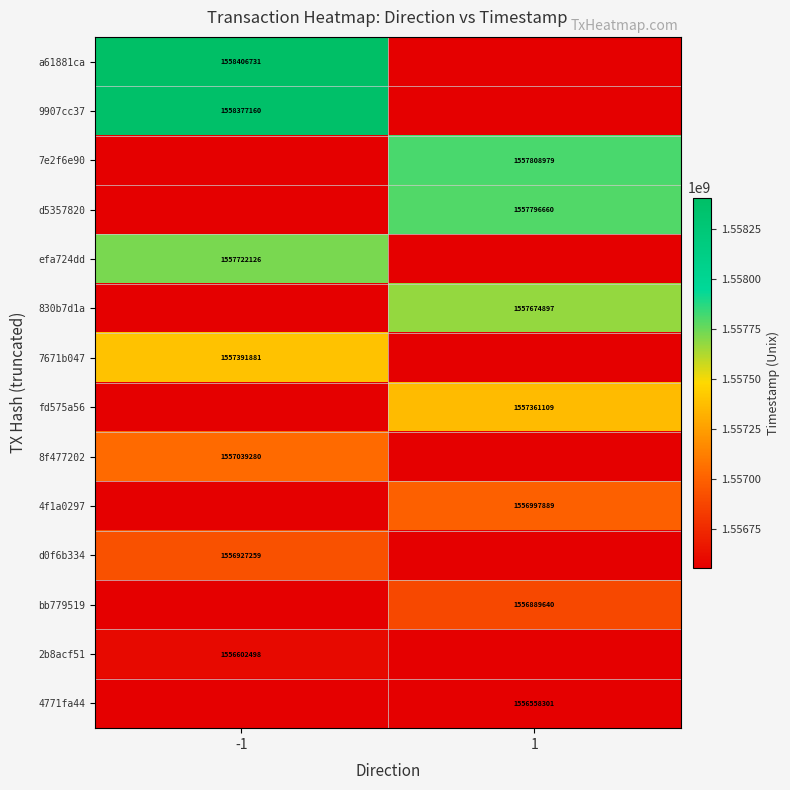

The value of 830b7d1a at 1 is 2785940589. True or false?

False